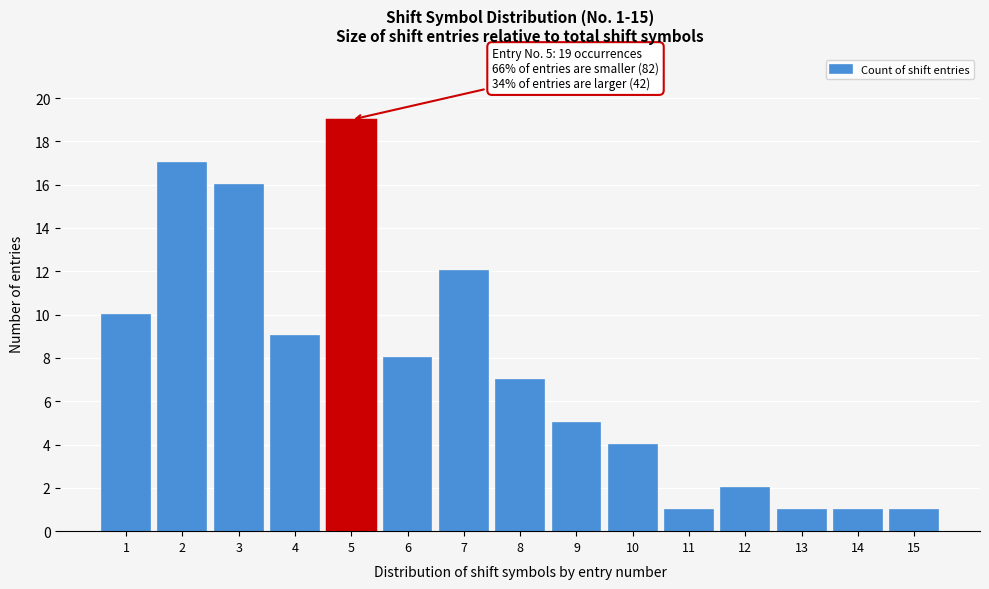

Reading right to left, list all the values displayed in this chart.

15=1	14=1	13=1	12=2	11=1	10=4	9=5	8=7	7=12	6=8	5=19	4=9	3=16	2=17	1=10